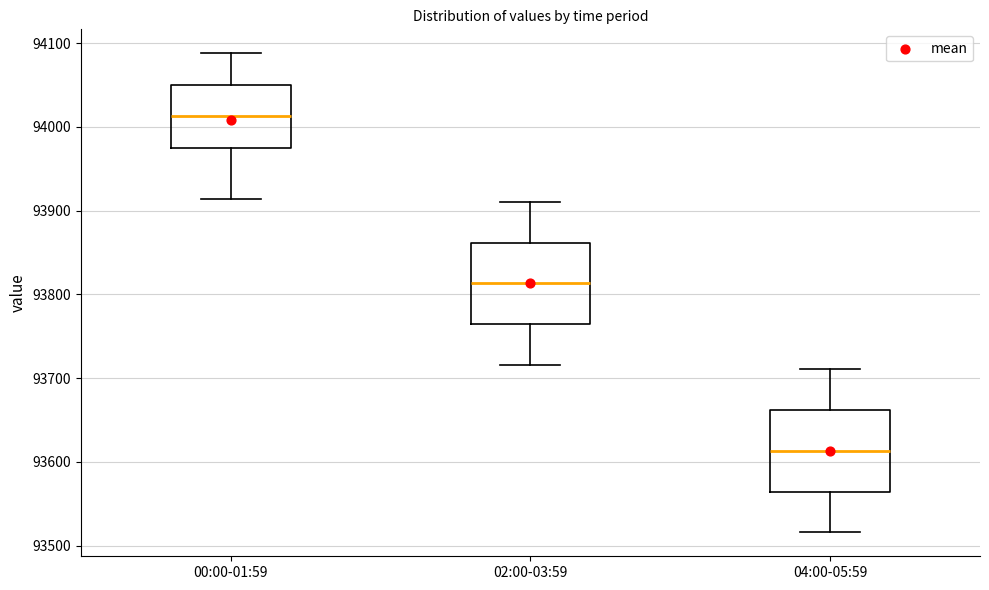

Reading left to right, transcribe this box plot: for each box, give where its median line is, the range the box spans, and where its two whiskers end, as read against the y-axis. The values are not printed on the chart, so give them approximately, as read against the axis.

00:00-01:59: median 94010, box 93970 to 94050, whiskers 93910 to 94090
02:00-03:59: median 93810, box 93760 to 93860, whiskers 93720 to 93910
04:00-05:59: median 93610, box 93560 to 93660, whiskers 93520 to 93710